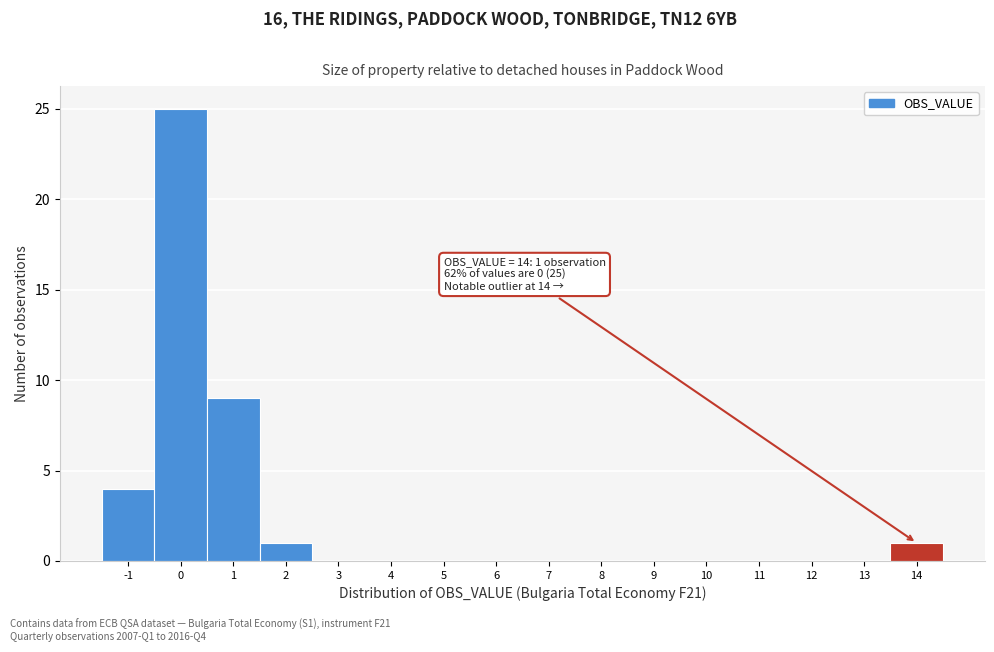

Which range on the x-axis has the tallest bar?

-0.5 to 0.5